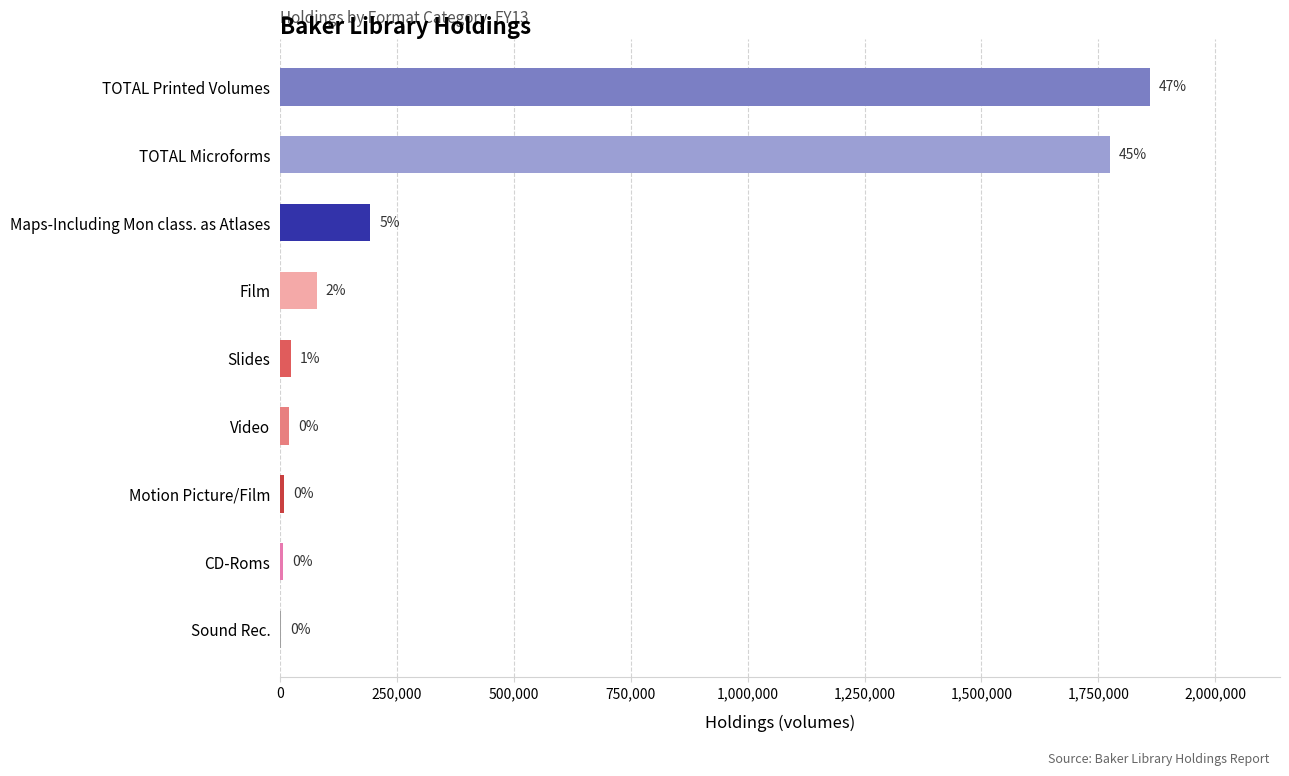

What is the sum of all values?

3962441